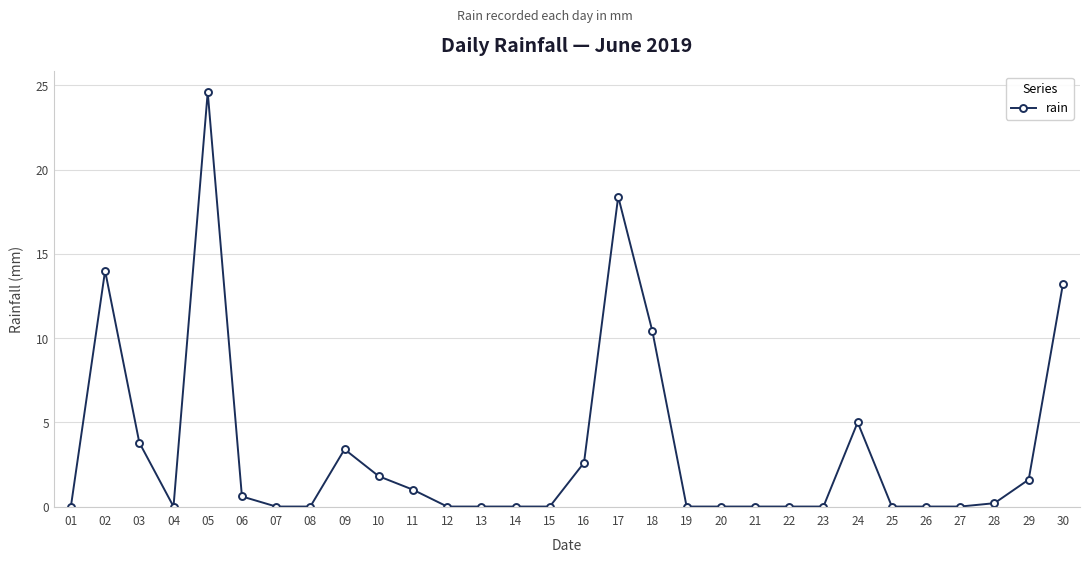

Which has a higher value, 05 or 21?

05